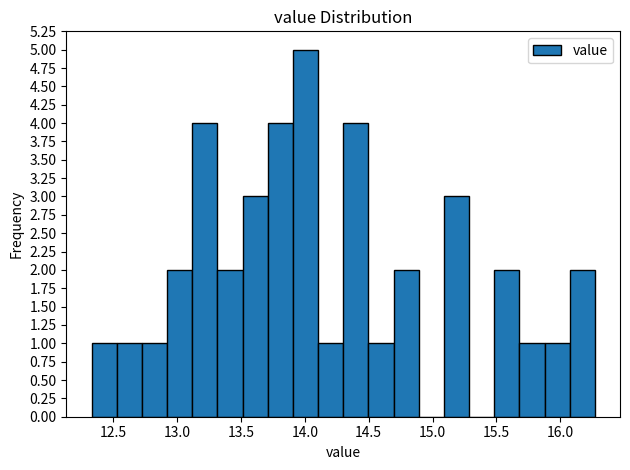

Read against the x-axis, roughly where is the centre of the tallest bar?

14.00